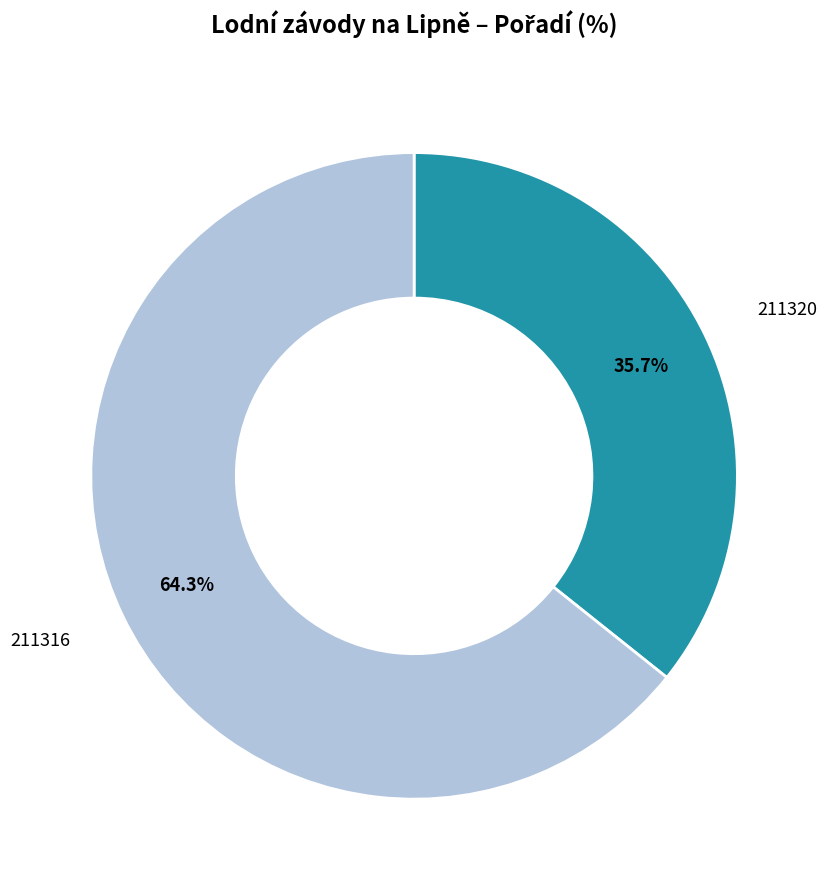

Count the number of slices in the pie.

2